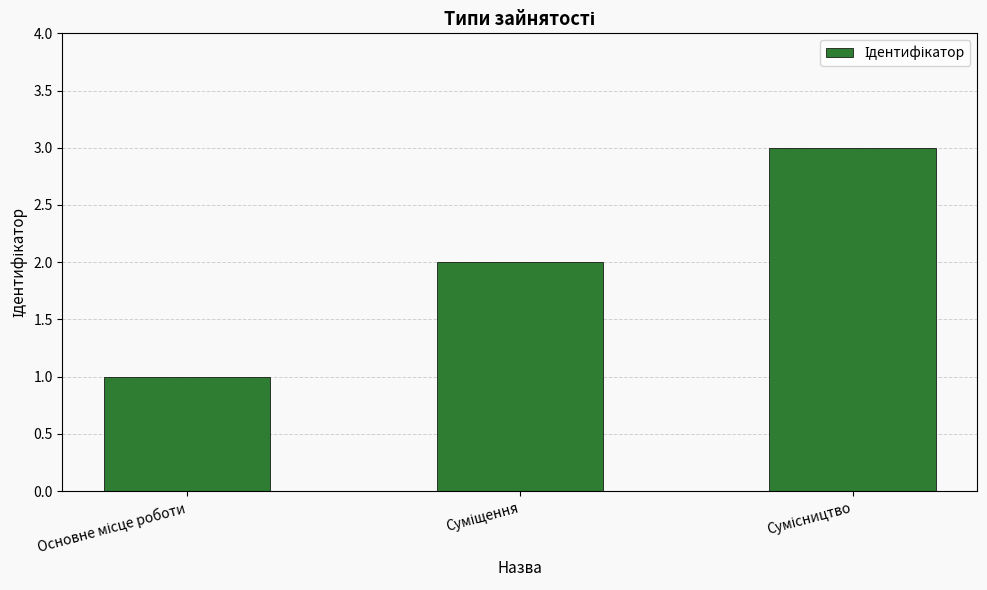

What is the sum of all values?

6